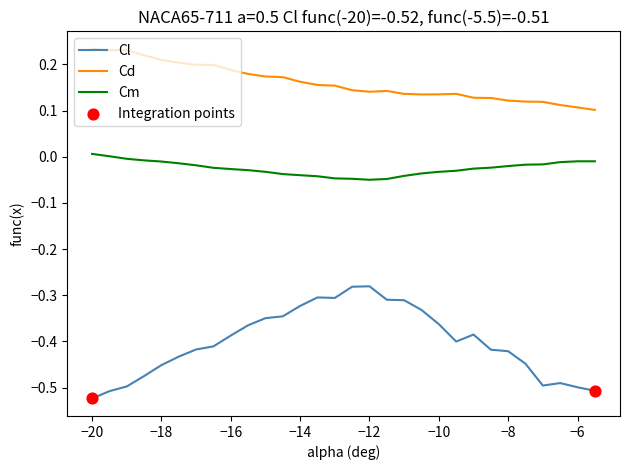

Which series has the widest spread of values?

Cl